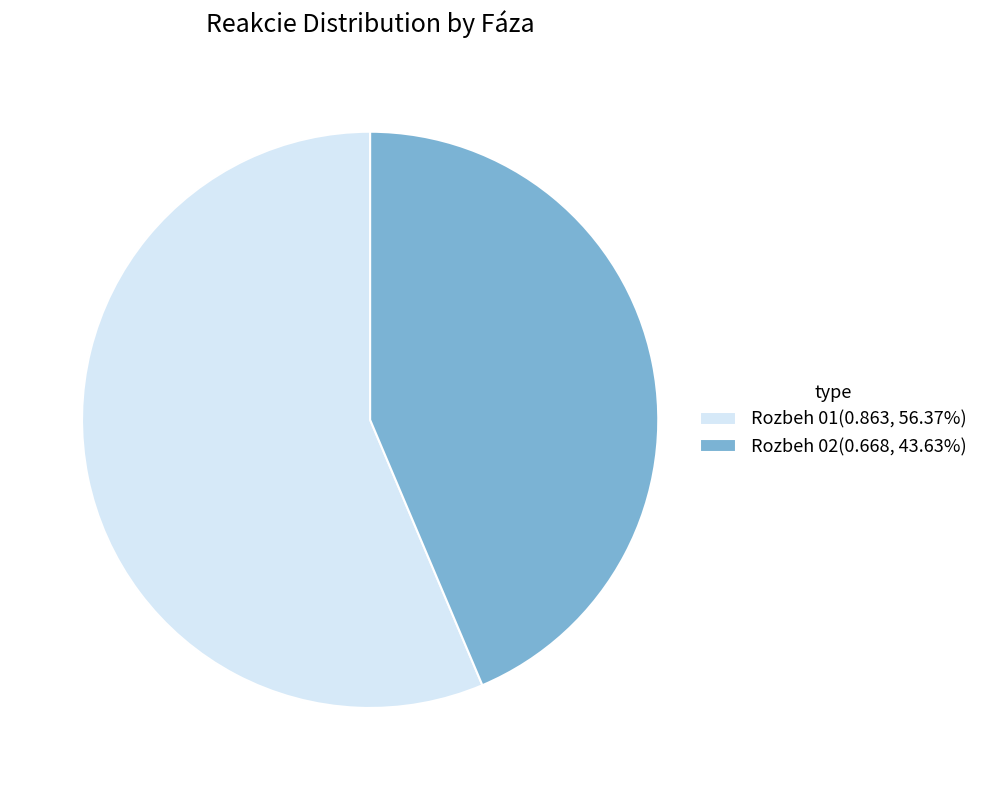

Do Rozbeh 02(0.668, 43.63%) and Rozbeh 01(0.863, 56.37%) together represent more than half of the pie?

Yes